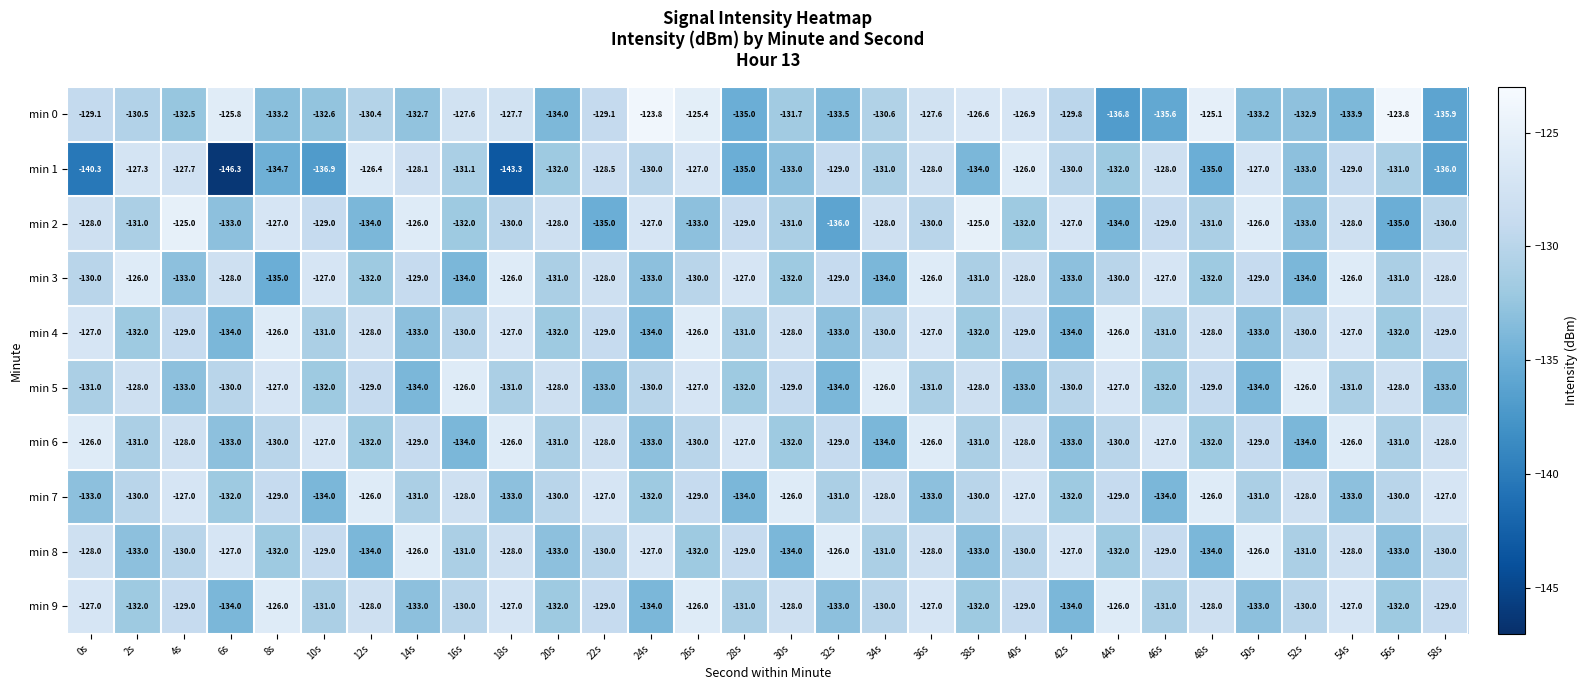

What is the approximate value of min 4 at 8s?

-126.0